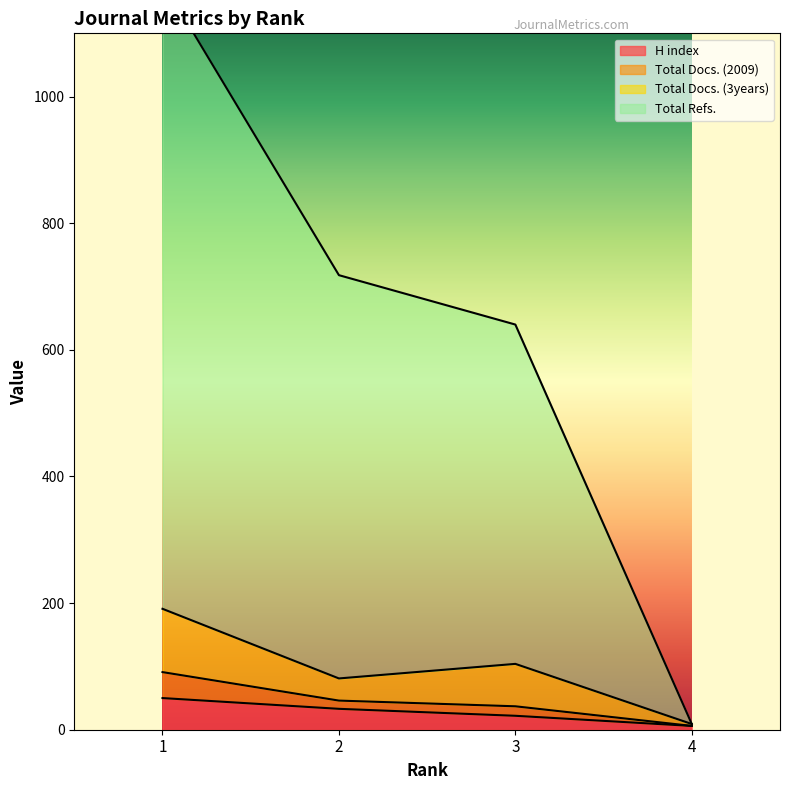

List the labels in order of Total Refs. value, largest first.

1, 2, 3, 4